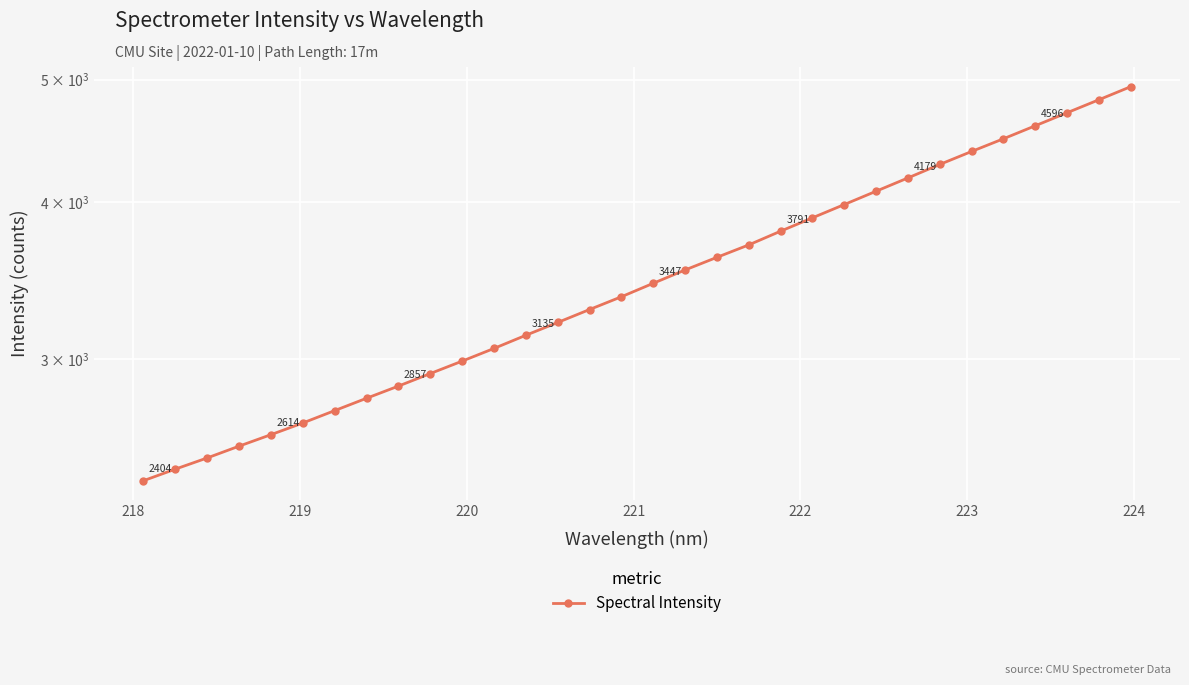

What is the value of the 23rd point from the left?

3980.5